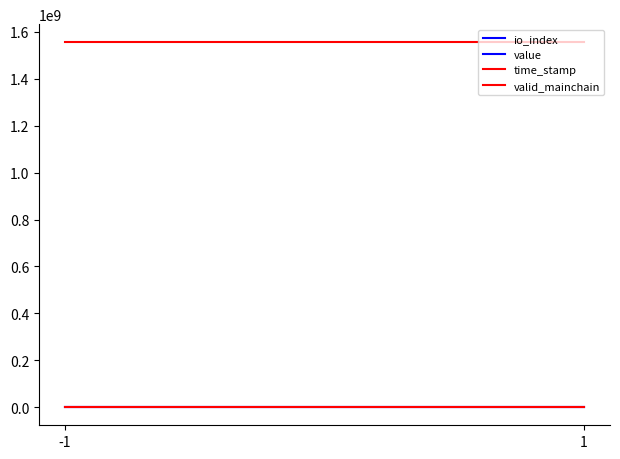

At which category is the sum across all series the highest?

-1